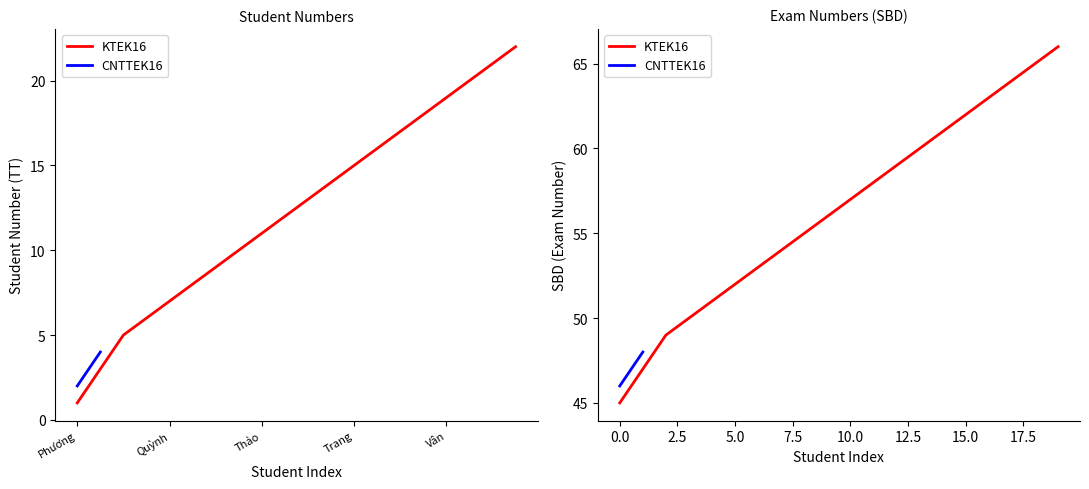

What is the ratio of the value at Thanh to the value at Quỳnh?

1.2